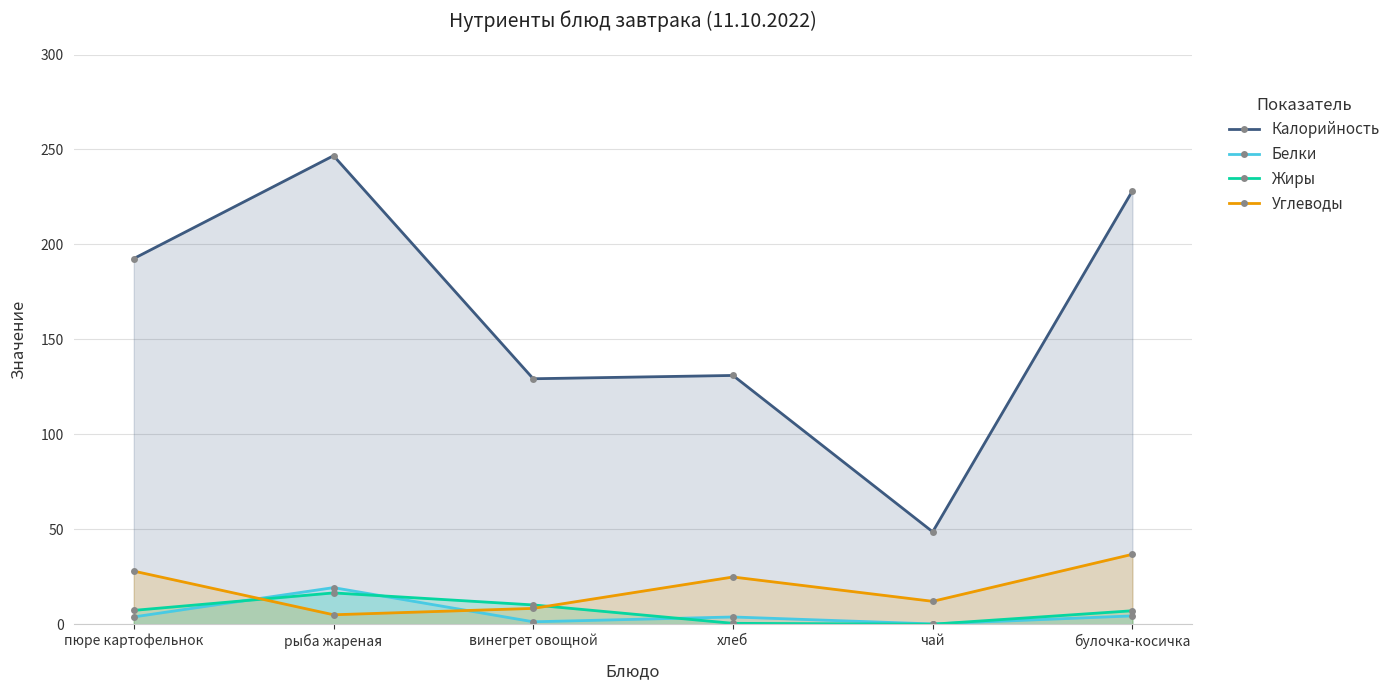

How many interior local valleys does the Белки series have?

2